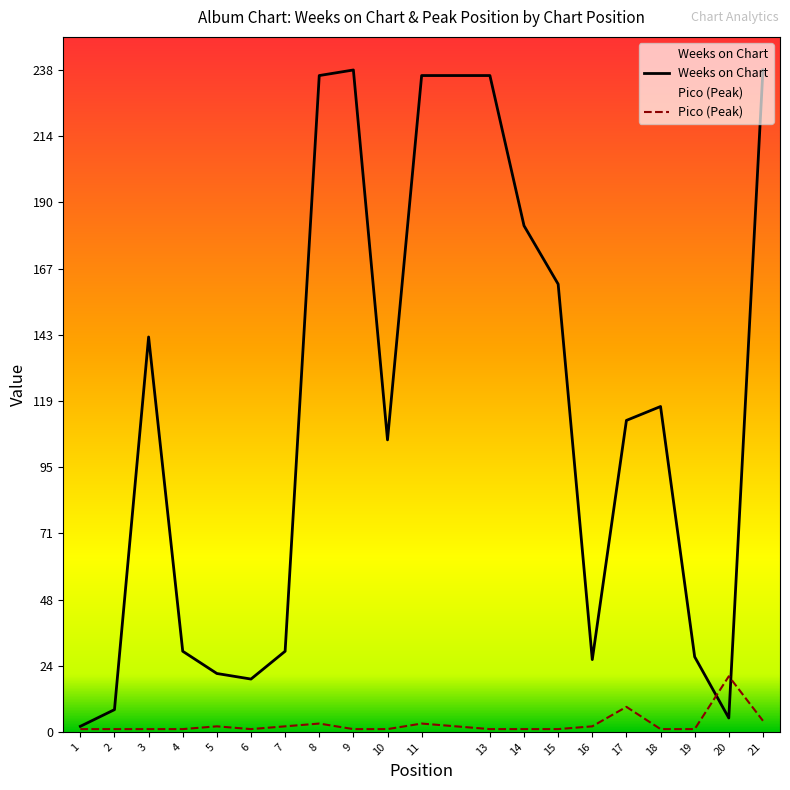

What is the difference between the Weeks on Chart values at 20 and 18?

112